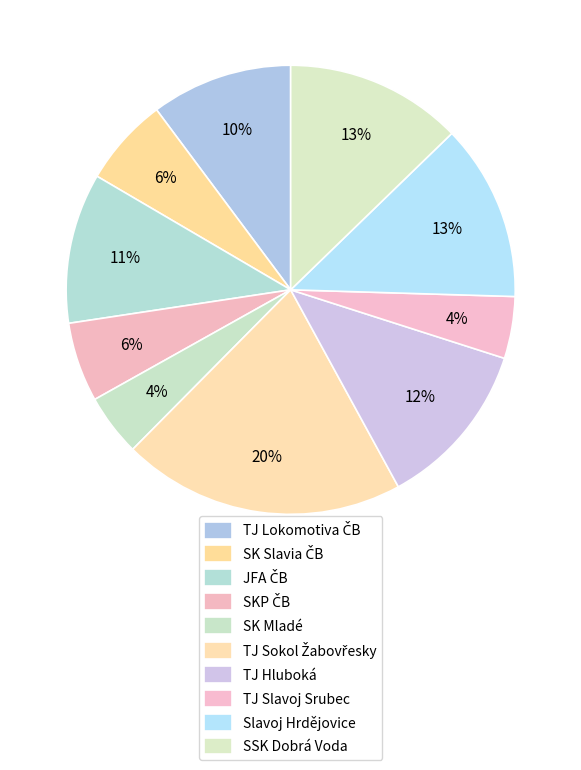

Does SSK Dobrá Voda represent more than half of the total?

No